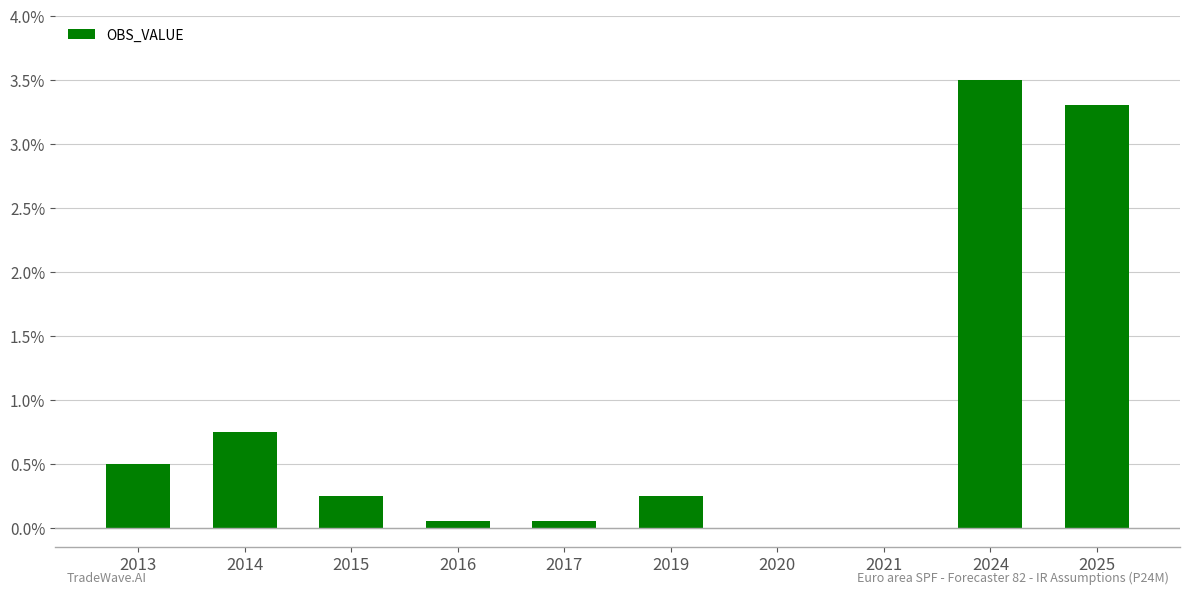

What is the ratio of the value at 2024 to the value at 2025?

1.1